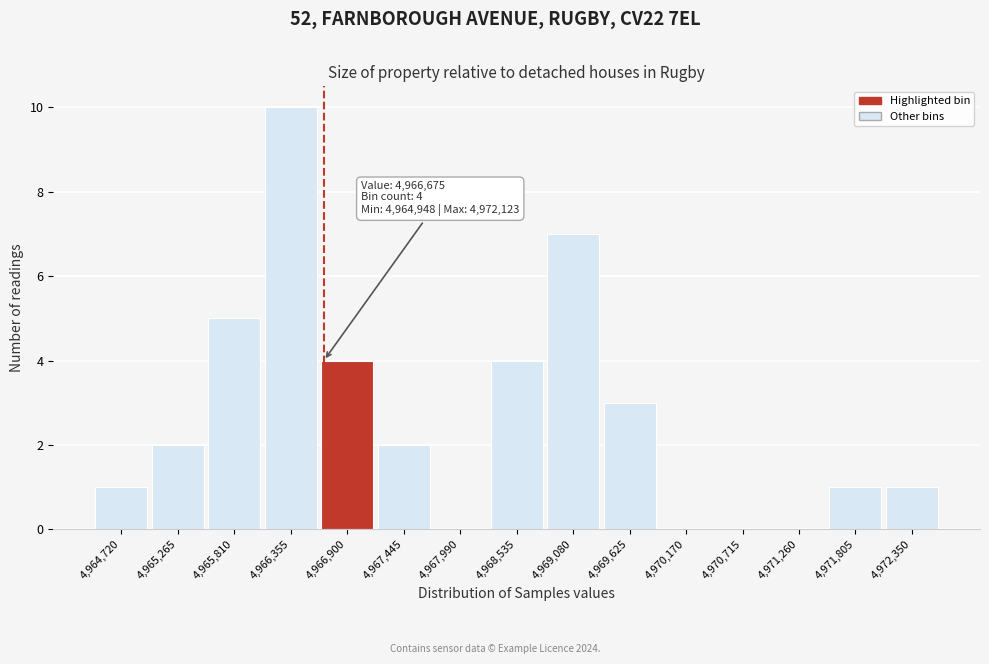

Over which range of the x-axis is the bar tallest?

4966100 to 4966600